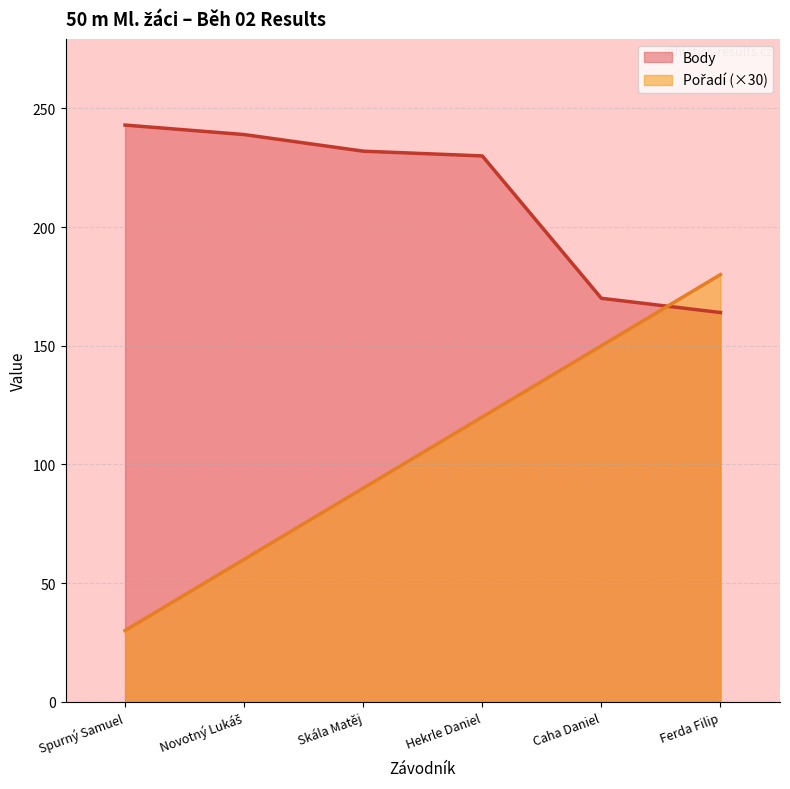

Reading left to right, what are all the values shown in this chart?

Pořadí: Spurný Samuel=30	Novotný Lukáš=60	Skála Matěj=90	Hekrle Daniel=120	Caha Daniel=150	Ferda Filip=180
Body: Spurný Samuel=243	Novotný Lukáš=239	Skála Matěj=232	Hekrle Daniel=230	Caha Daniel=170	Ferda Filip=164